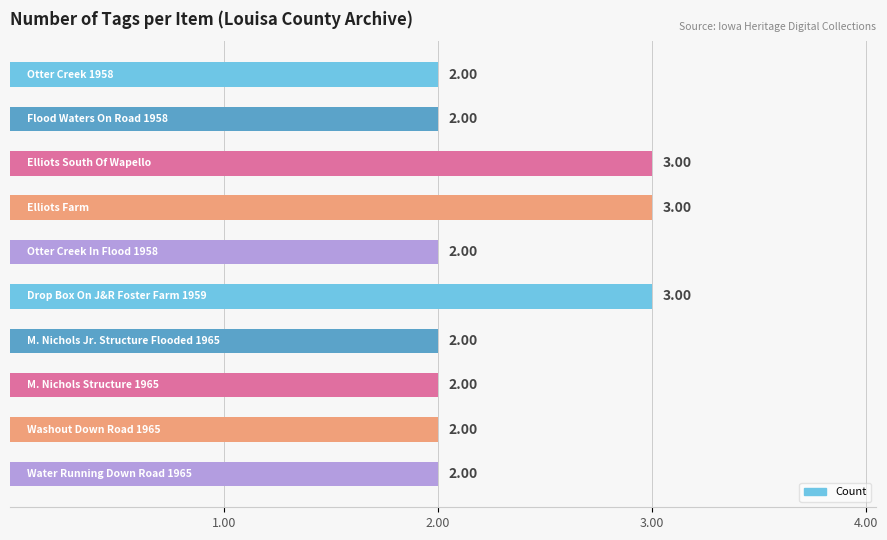

Count the values in the range 2 to 3.

10